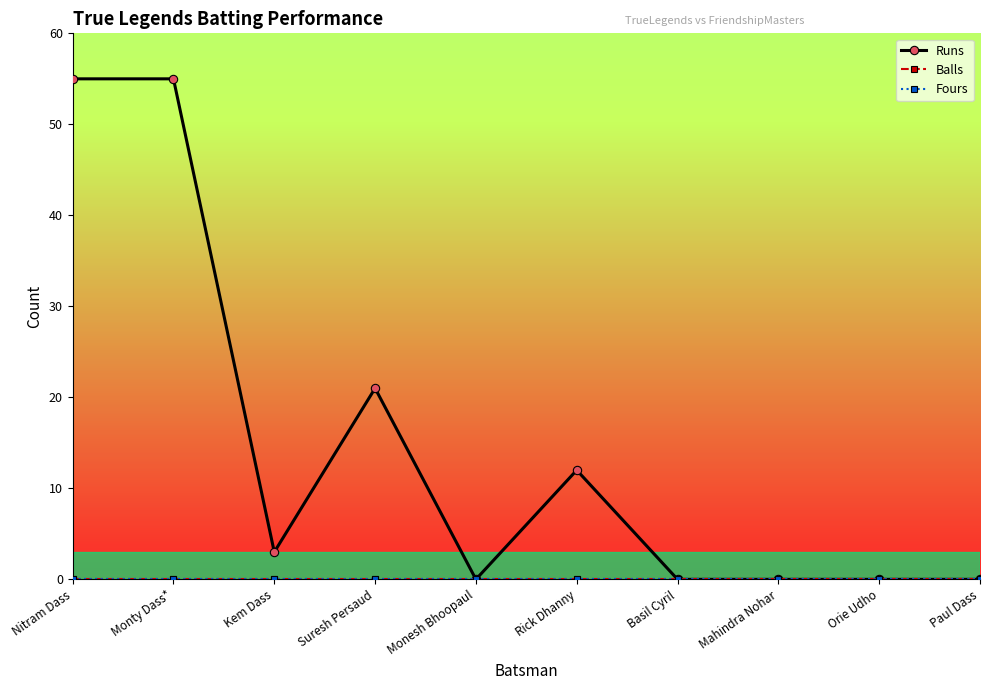

Which series has the largest total across all categories?

Runs